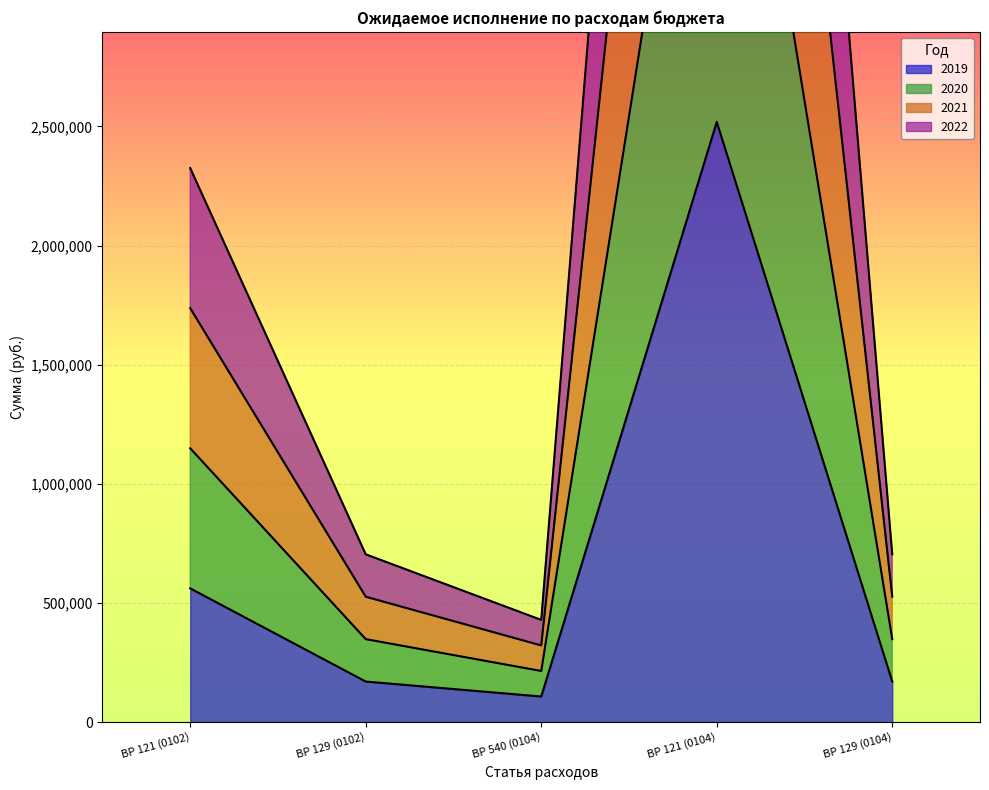

Where is 2019 nearest to the value 1313085?

ВР 121 (0102)